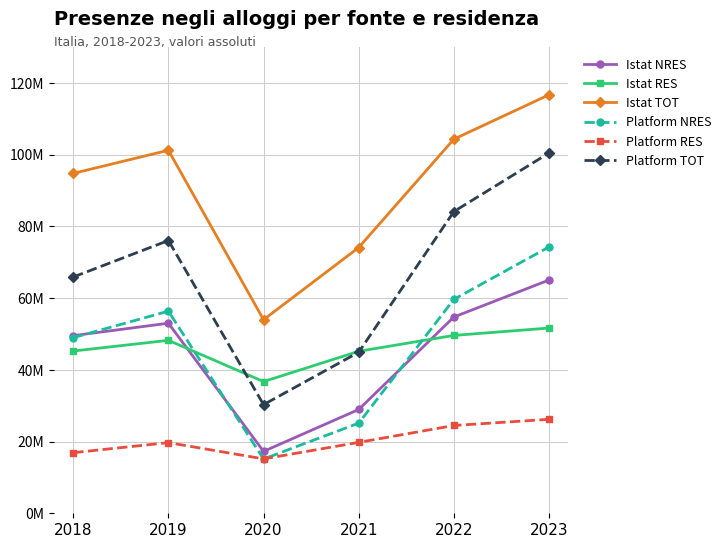

What are all the series names shown in the legend?

Istat NRES, Istat RES, Istat TOT, Platform NRES, Platform RES, Platform TOT